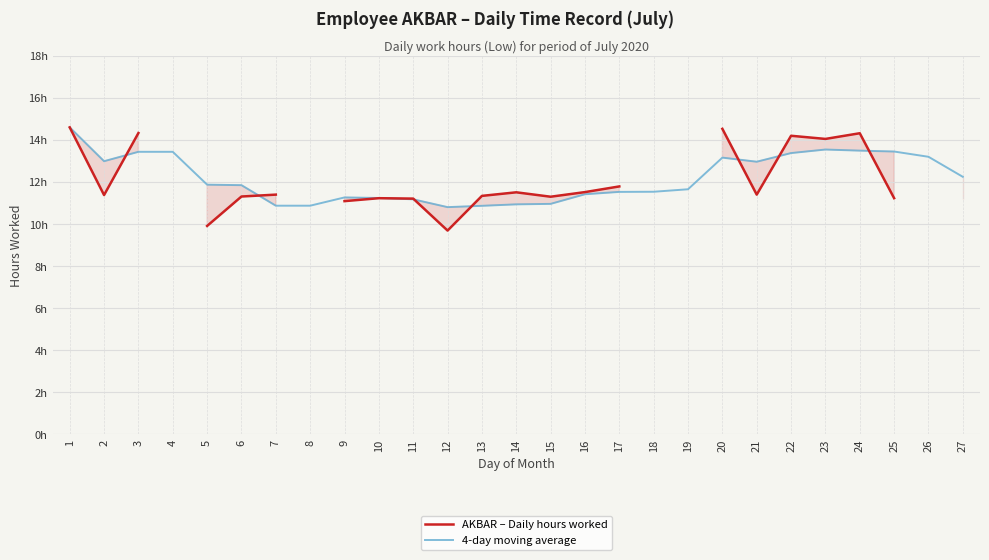

True or false: AKBAR – Daily hours worked and 4-day moving average cross at least once.

True